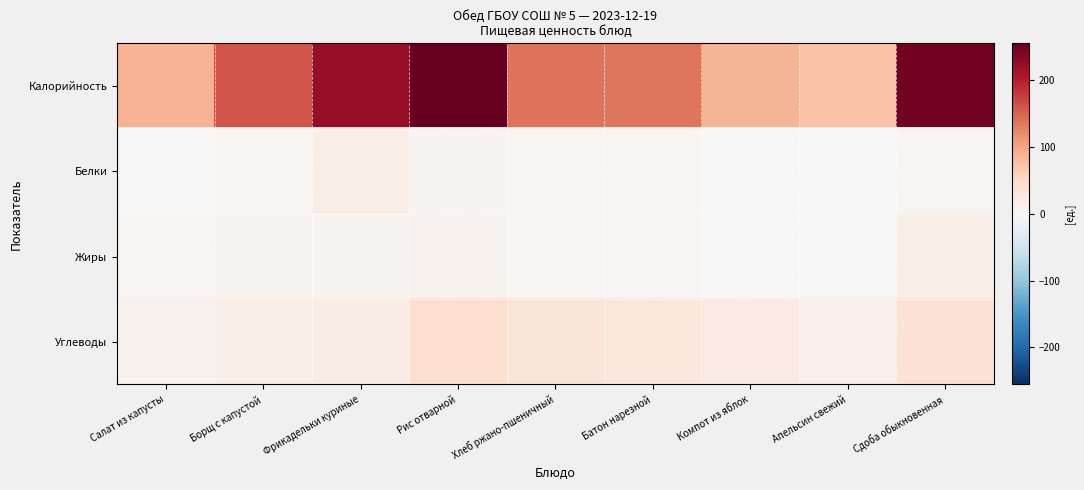

Reading right to left, list all the values displayed in this chart.

Калорийность: Сдоба обыкновенная=246.0	Апельсин свежий=73.1	Компот из яблок=87.8	Батон нарезной=136.0	Хлеб ржано-пшеничный=138.0	Рис отварной=255.5	Фрикадельки куриные=223.0	Борщ с капустой=159.7	Салат из капусты=88.3
Белки: Сдоба обыкновенная=5.7	Апельсин свежий=1.5	Компот из яблок=0.2	Батон нарезной=4.0	Хлеб ржано-пшеничный=4.8	Рис отварной=7.2	Фрикадельки куриные=16.4	Борщ с капустой=5.3	Салат из капусты=1.3
Жиры: Сдоба обыкновенная=14.9	Апельсин свежий=0.3	Компот из яблок=0.2	Батон нарезной=2.3	Хлеб ржано-пшеничный=2.5	Рис отварной=8.4	Фрикадельки куриные=6.8	Борщ с капустой=7.1	Салат из капусты=5.3
Углеводы: Сдоба обыкновенная=37.2	Апельсин свежий=13.8	Компот из яблок=20.1	Батон нарезной=26.0	Хлеб ржано-пшеничный=30.6	Рис отварной=41.2	Фрикадельки куриные=19.4	Борщ с капустой=14.4	Салат из капусты=9.5